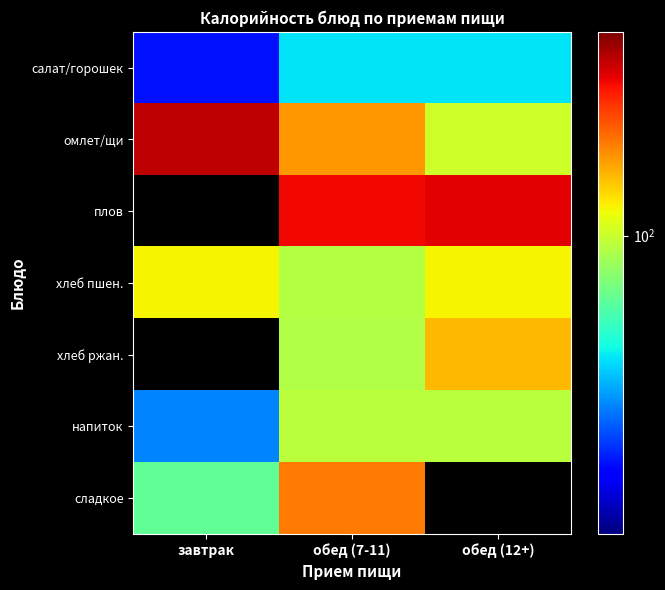

What is the smallest value displayed?

29.4